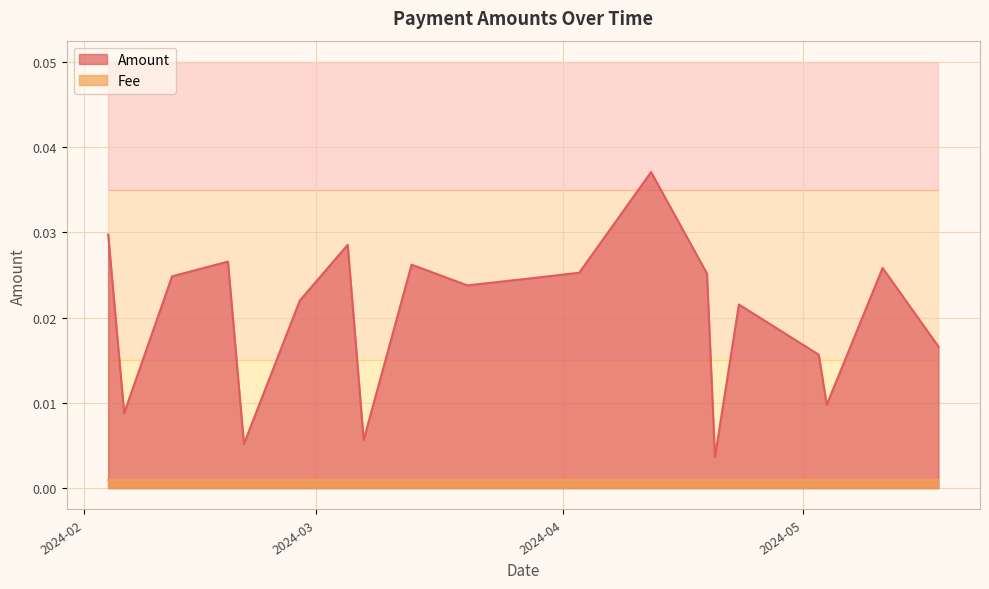

Is it true that Amount equals 0.0 at 2024-02-04?

False